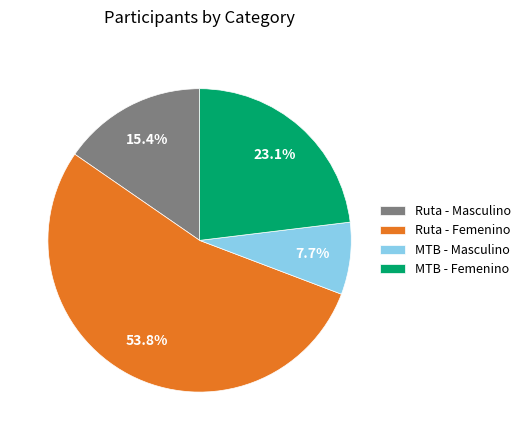

Count the number of slices in the pie.

4